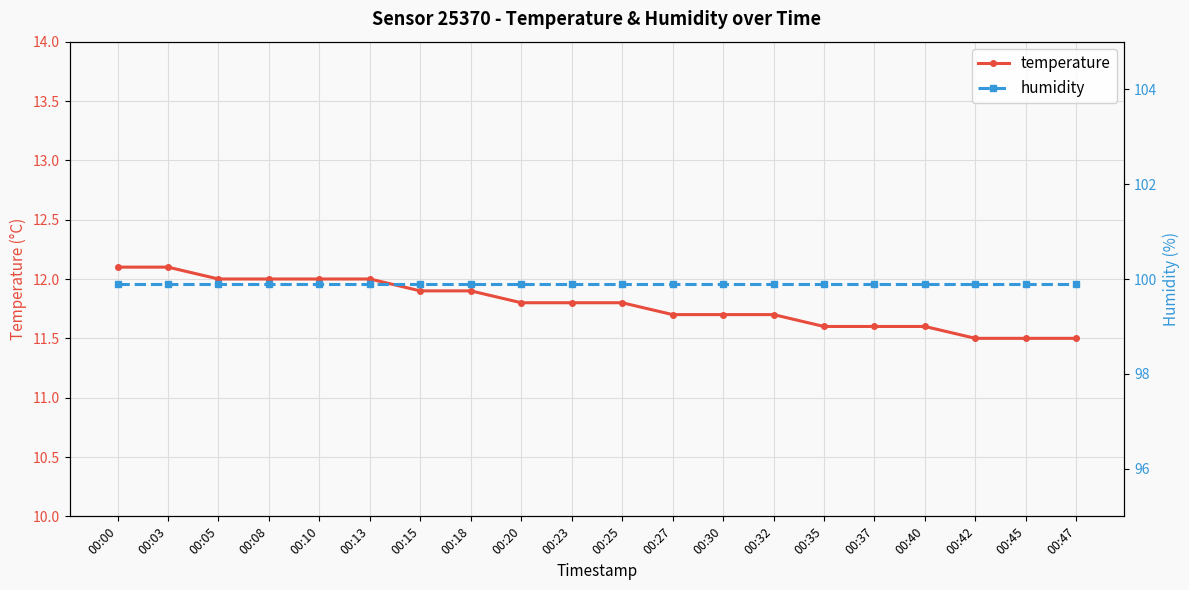

What is the value of the humidity point at the 17th from the left?

99.9